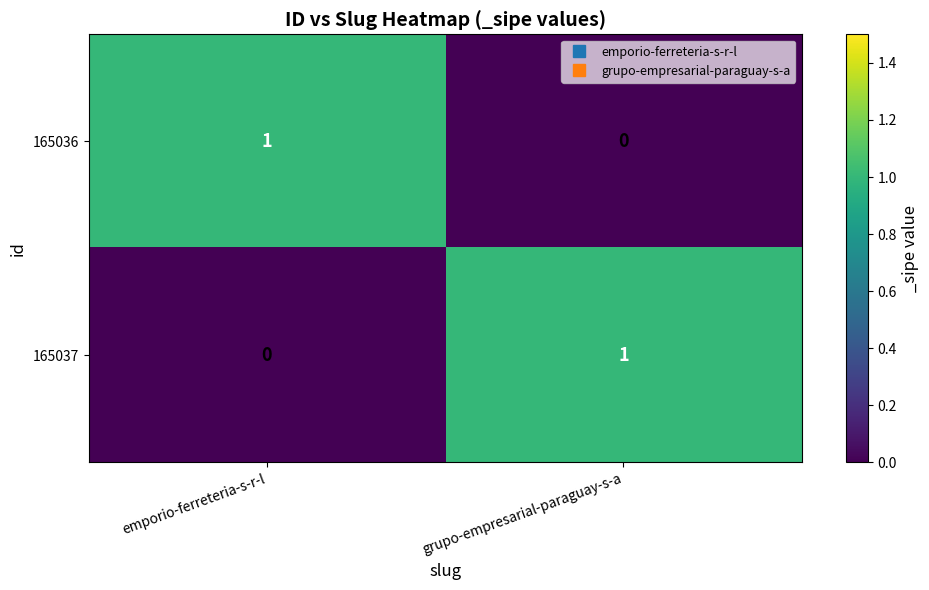

At which label is 165037 closest to 0?

emporio-ferreteria-s-r-l